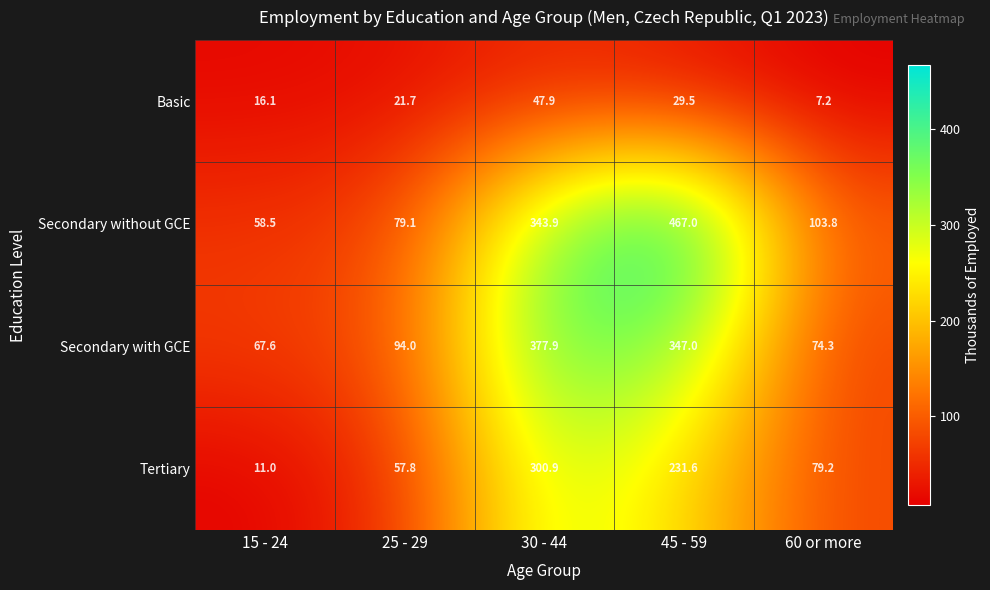

The Secondary with GCE series shows 641.2 at 30 - 44. True or false?

False